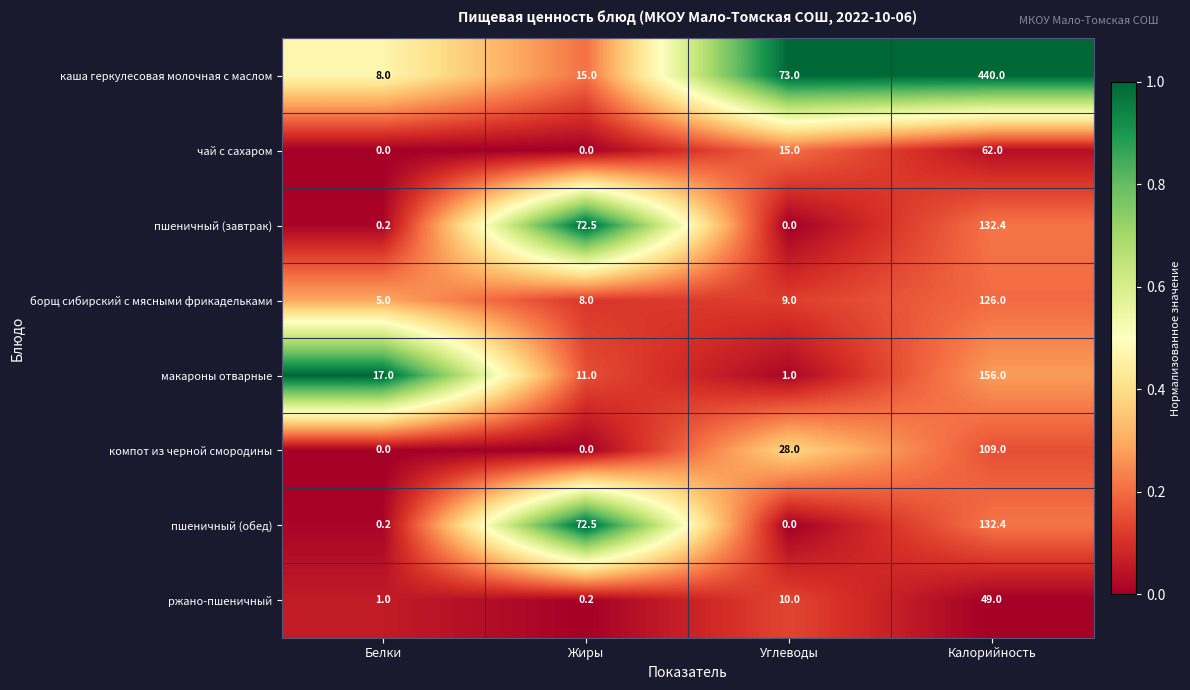

Where is пшеничный (обед) nearest to the value 66?

Жиры